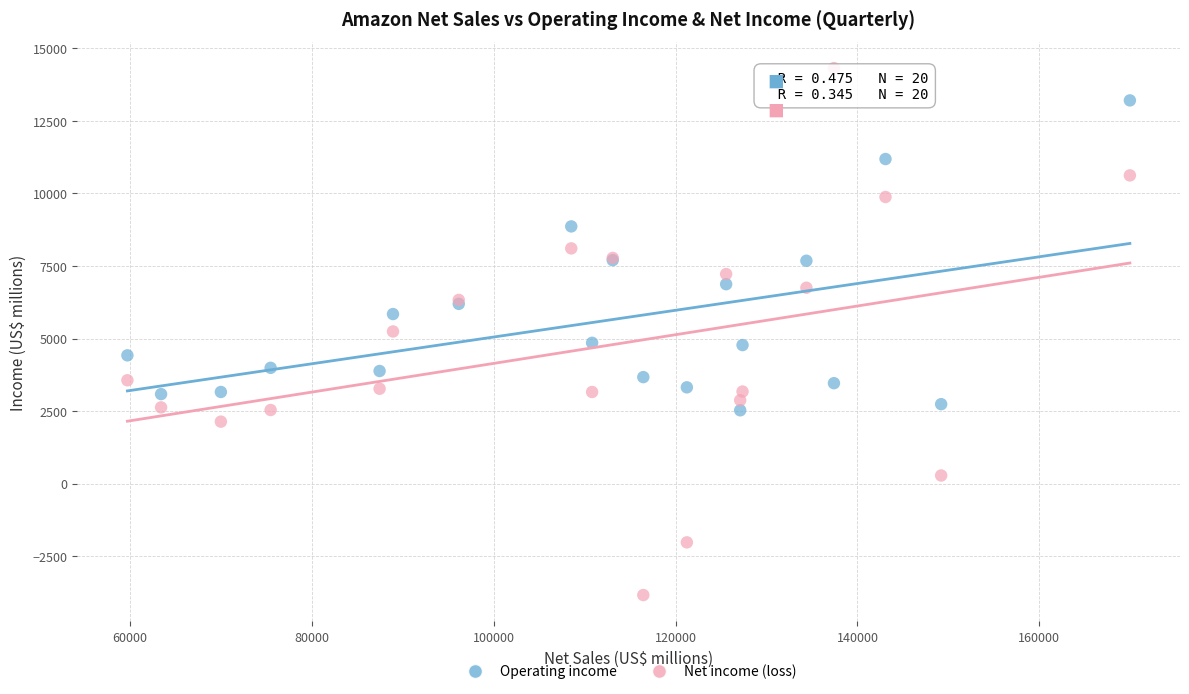

Which series reaches the maximum Y coordinate?

Net income (loss)